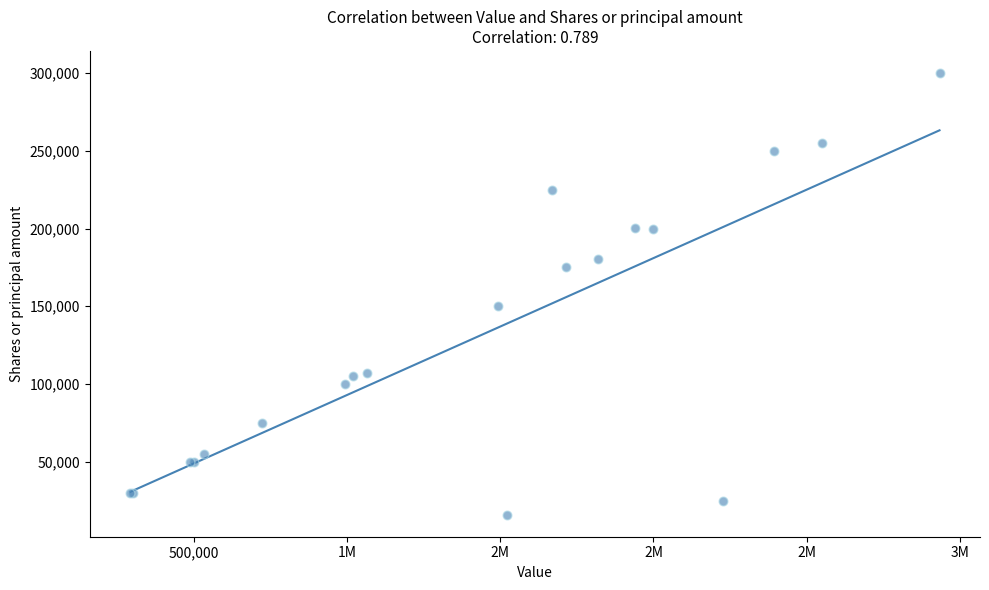

What Y value in the scatter plot is closest to 158000?

150000